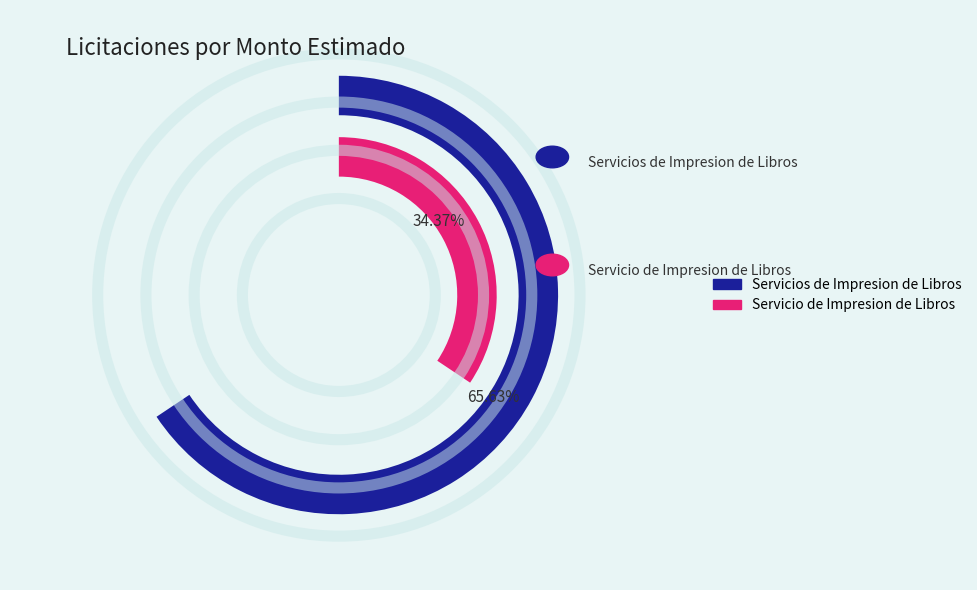

Does any single category account for the majority?

Yes